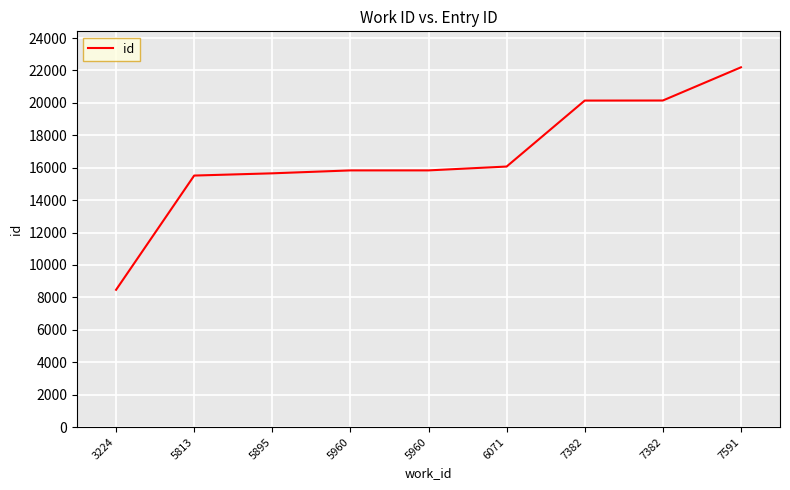

Is it true that the value at 5813 is 15515?

True